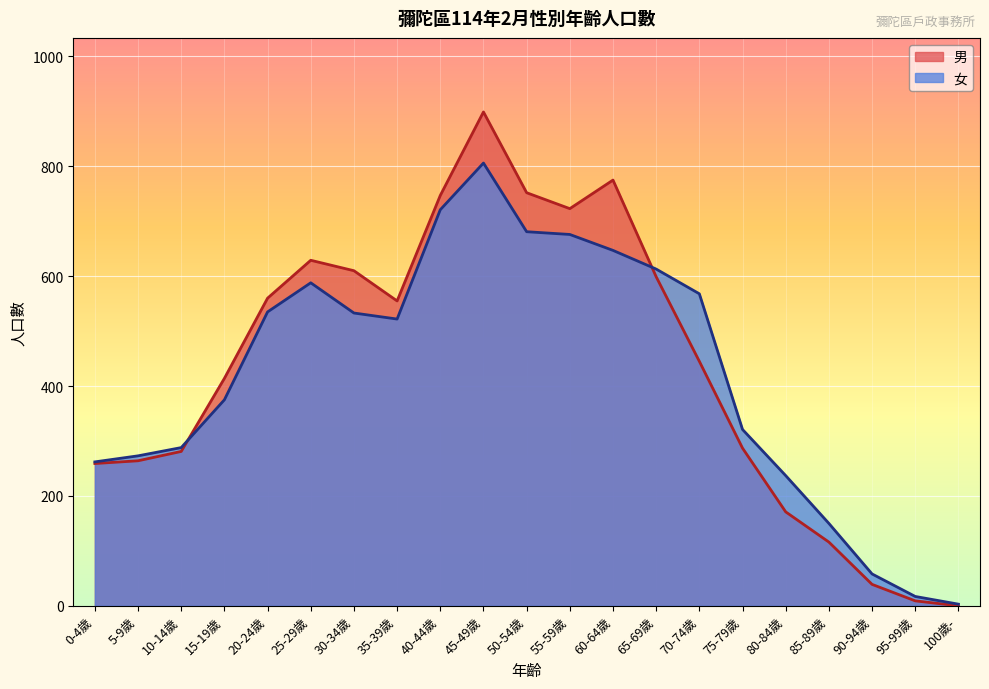

Which series has the largest total across all categories?

男